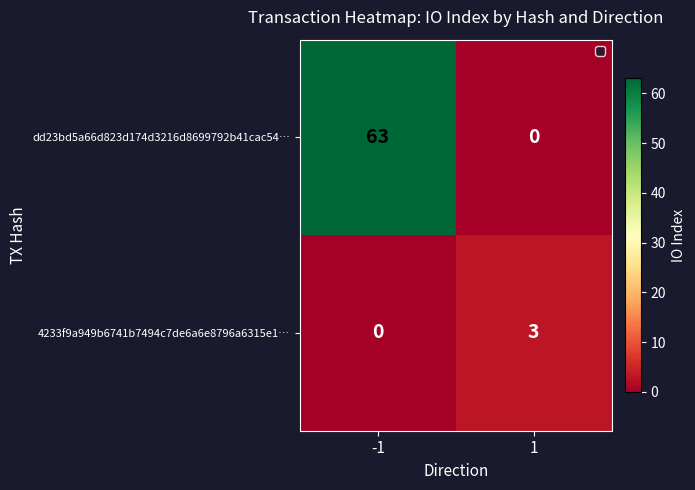

Which series changed the most between -1 and 1?

dd23bd5a66d823d174d3216d8699792b41cac54…